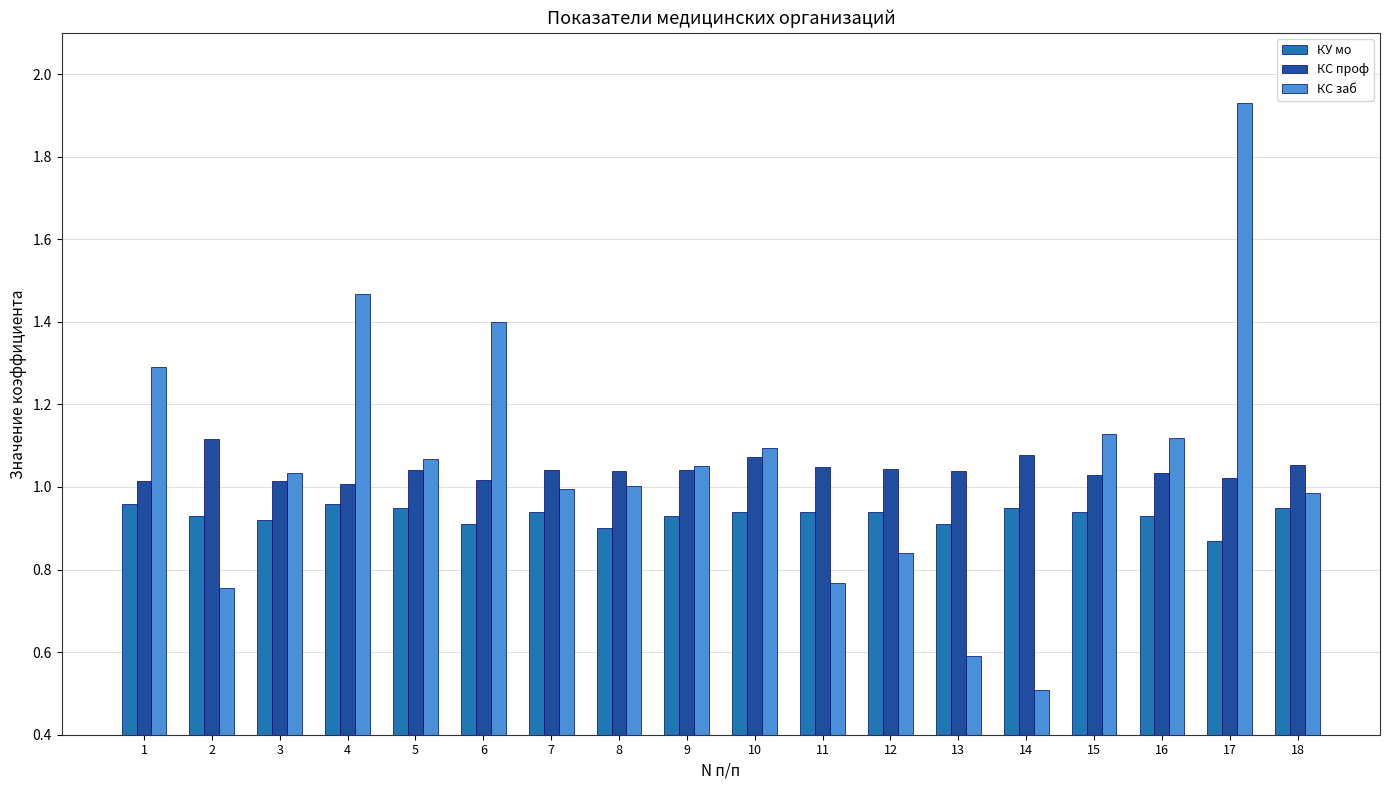

The КУ мо series shows 1.6 at 9. True or false?

False